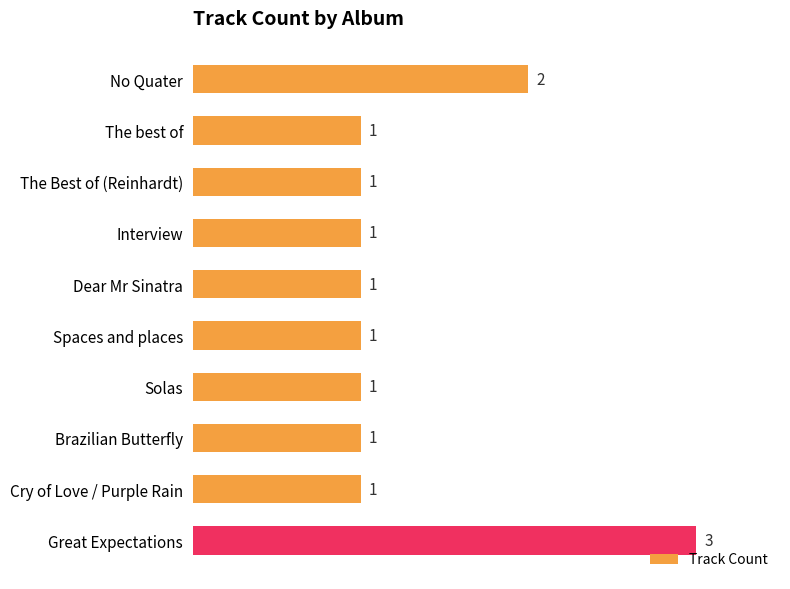

What is the ratio of the value at No Quater to the value at Cry of Love / Purple Rain?

2.0